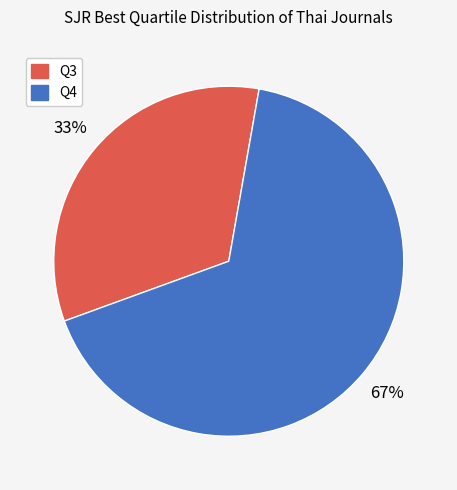

Rank the categories by value from highest to lowest.

Q4, Q3